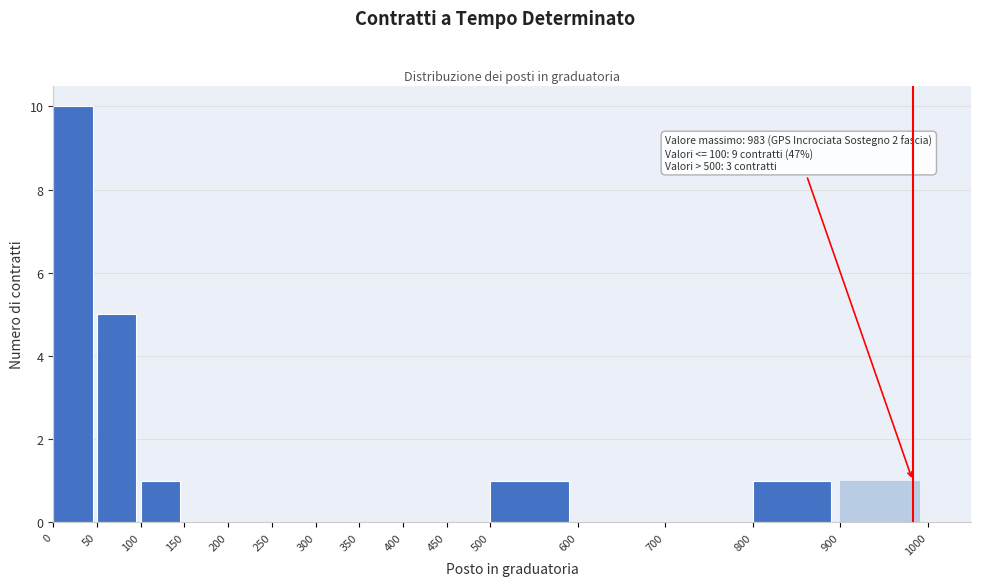

Over which range of the x-axis is the bar tallest?

0 to 50